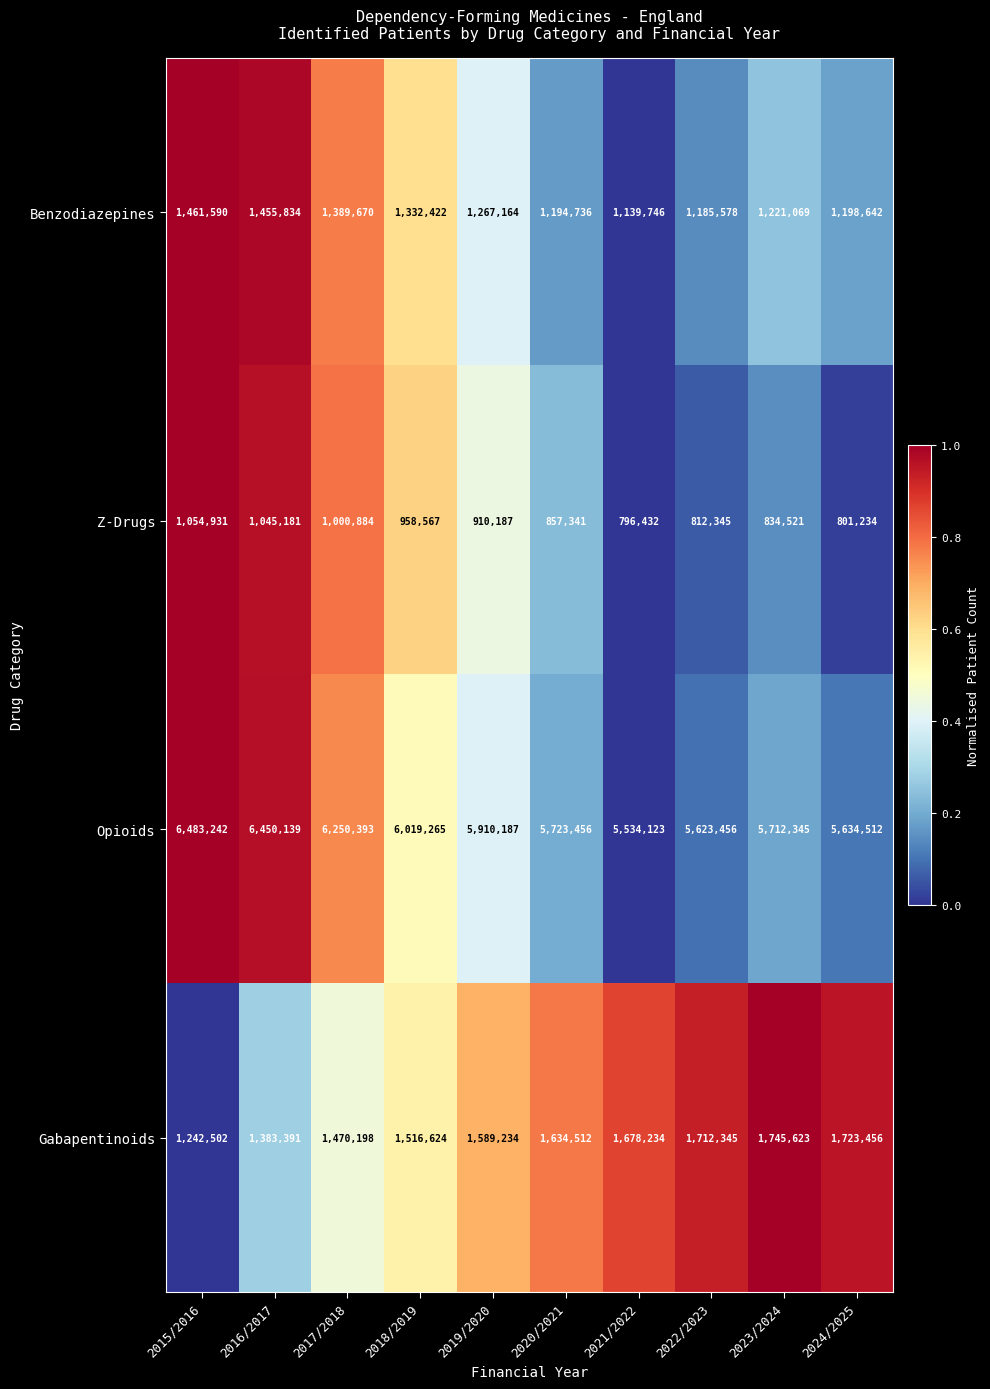

What is the sum of all Gabapentinoids values?

15696119